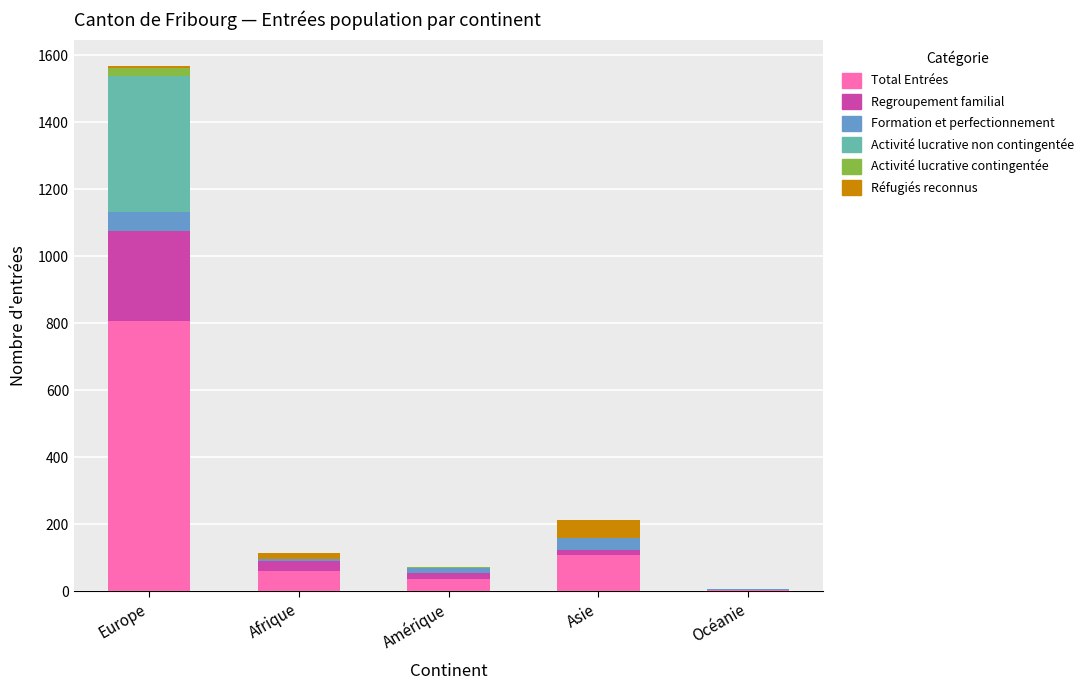

The Total Entrées series shows 38 at Amérique. True or false?

True